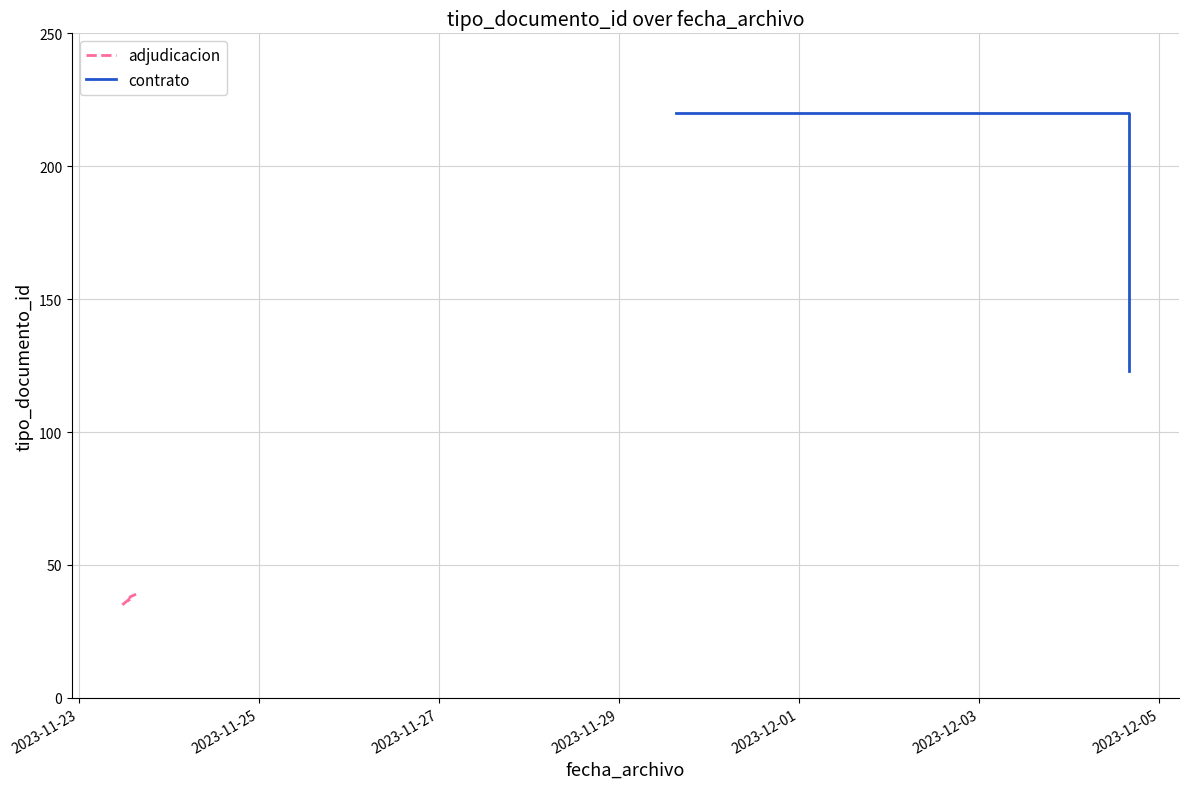

What is the change in value from 2023-11-23 13:40:11 to 2023-11-23 13:33:54?

-2